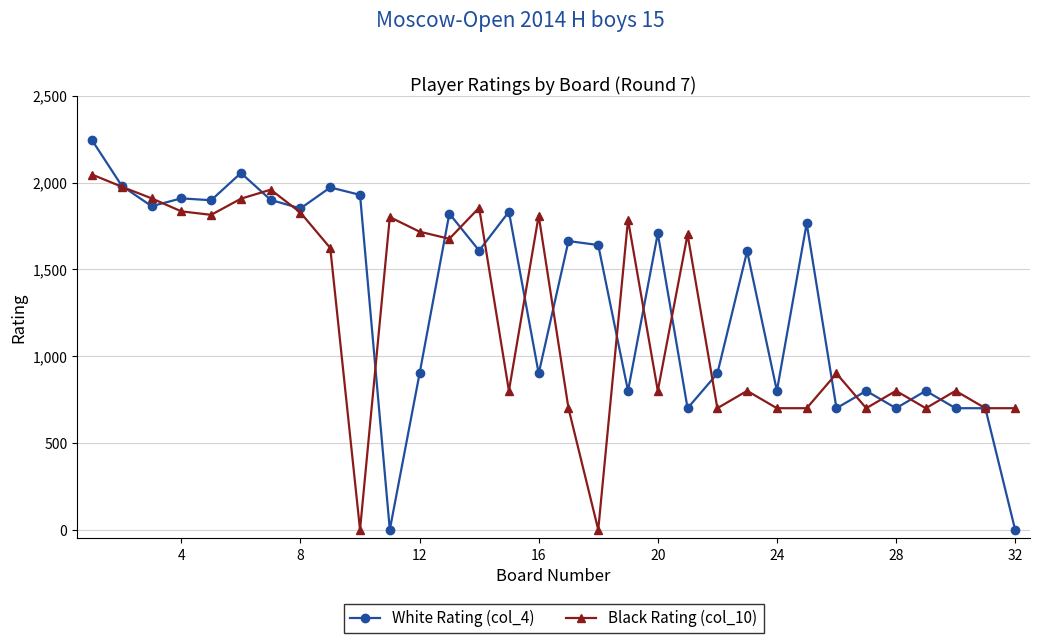

List the series in order of their peak value, lowest first.

Black Rating (col_10), White Rating (col_4)